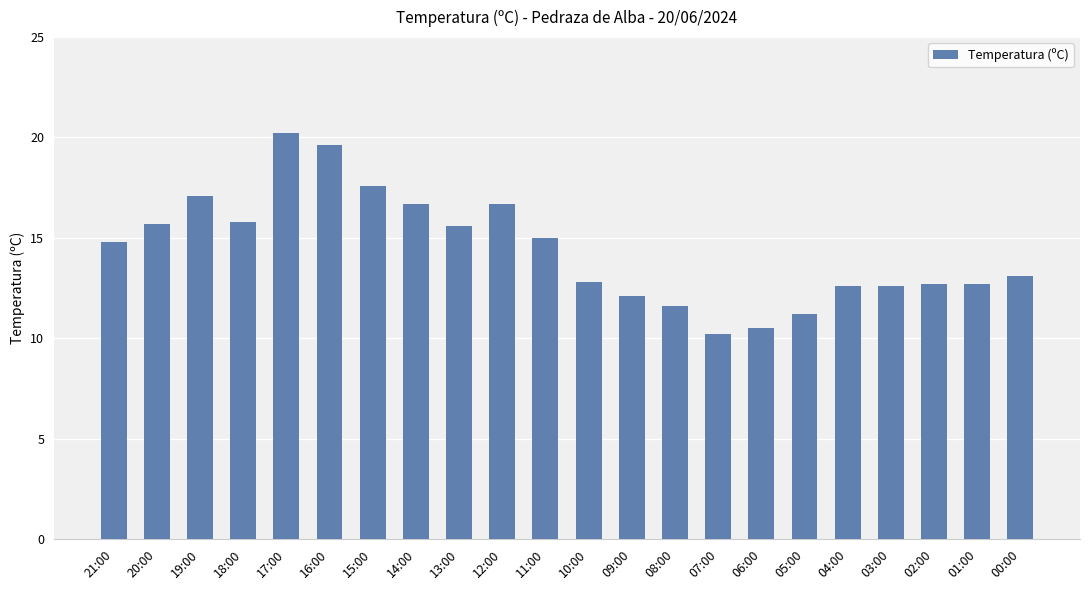

What is the label of the 8th bar from the left?

14:00